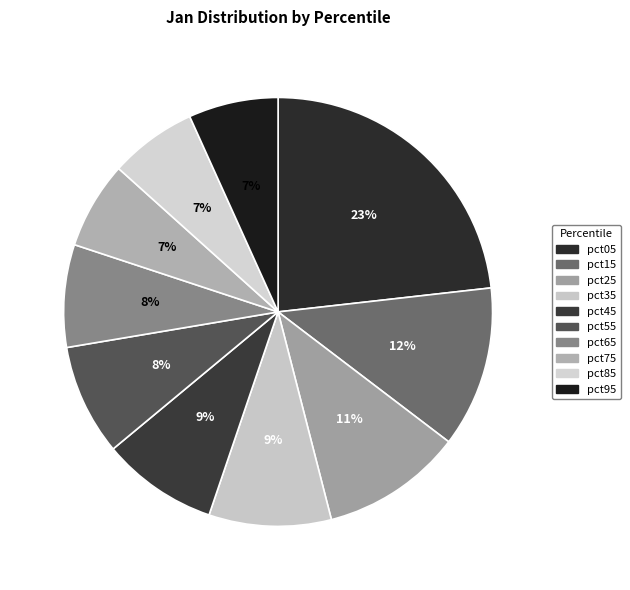

To the nearest percent, what percentage of the pie is pct75?

7%